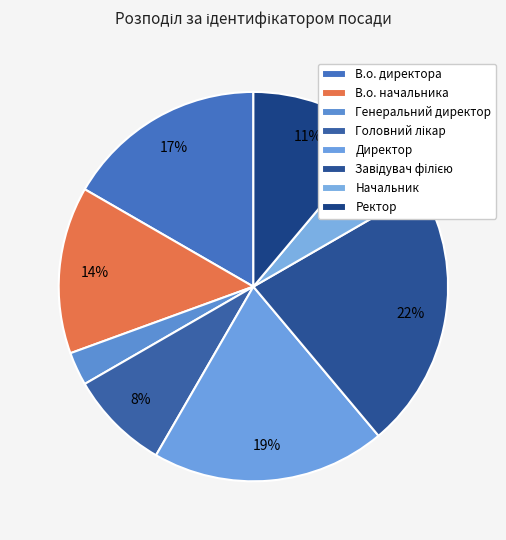

How many segments does this pie chart have?

8